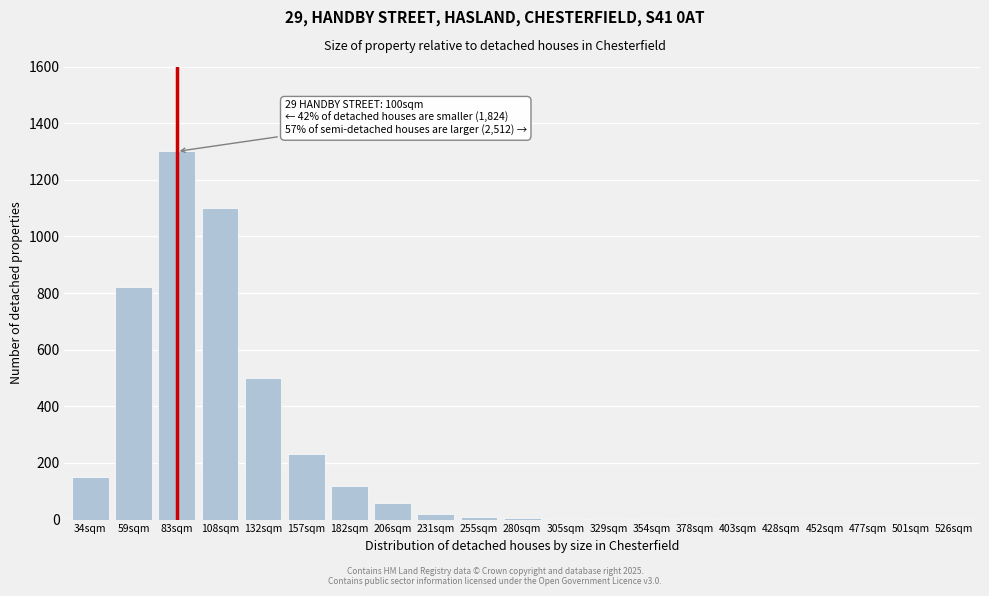

Which label corresponds to the largest value in the chart?

83sqm